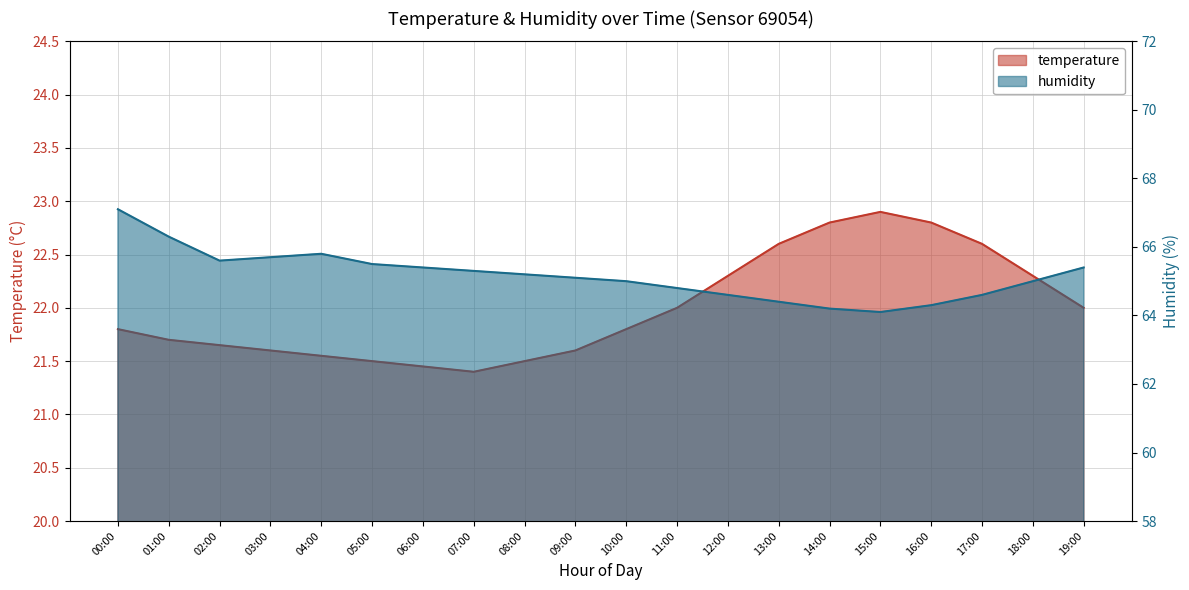

What is the difference between the maximum and minimum values in the temperature series?

1.5